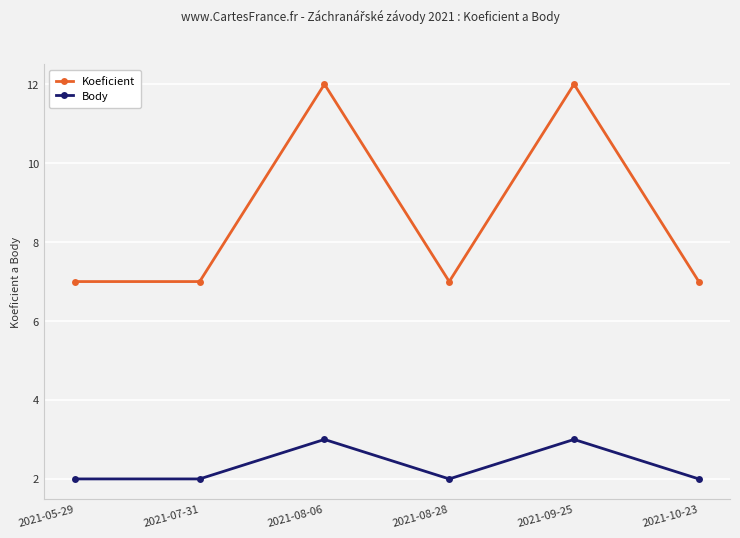

Which series changed the most between 2021-05-29 and 2021-09-25?

Koeficient